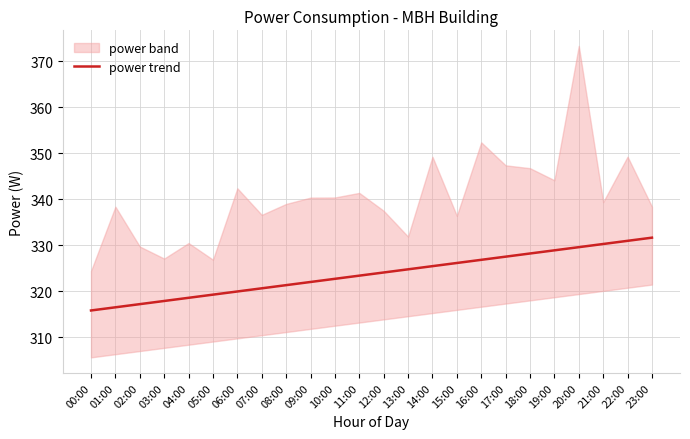

Does the chart display data point markers on the line(s)?

No